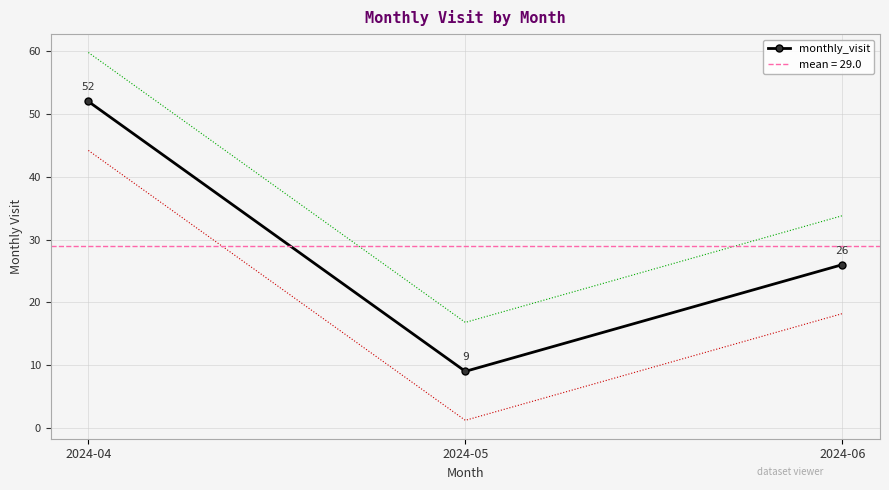

What is the change in value from 2024-05 to 2024-06?

+17